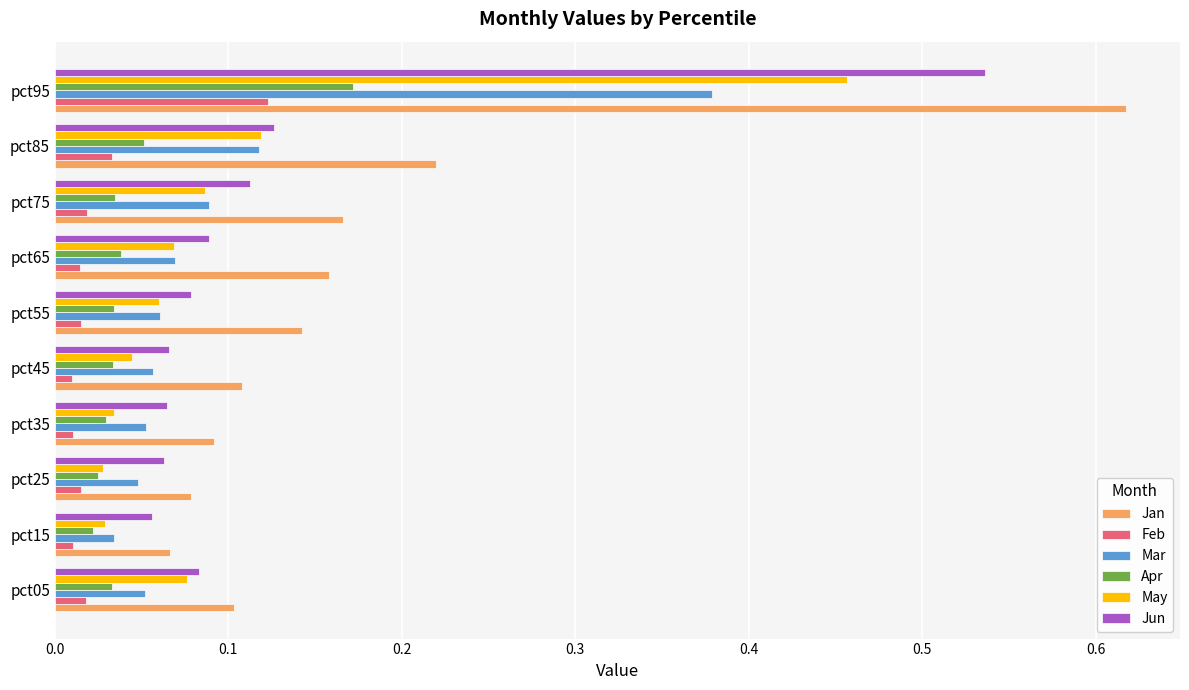

The Mar series shows 0.2 at pct95. True or false?

False